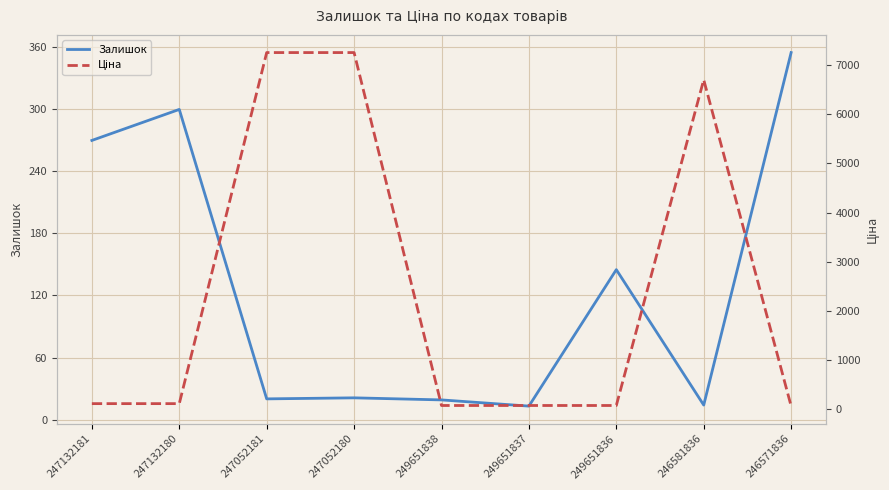

Reading left to right, what are all the values shown in this chart?

Залишок: 270.0	300.0	20.0	21.0	19.0	13.0	145.0	14.0	355.0
Ціна: 109.0	109.0	7258.9	7258.9	71.0	71.0	71.0	6705.7	58.5